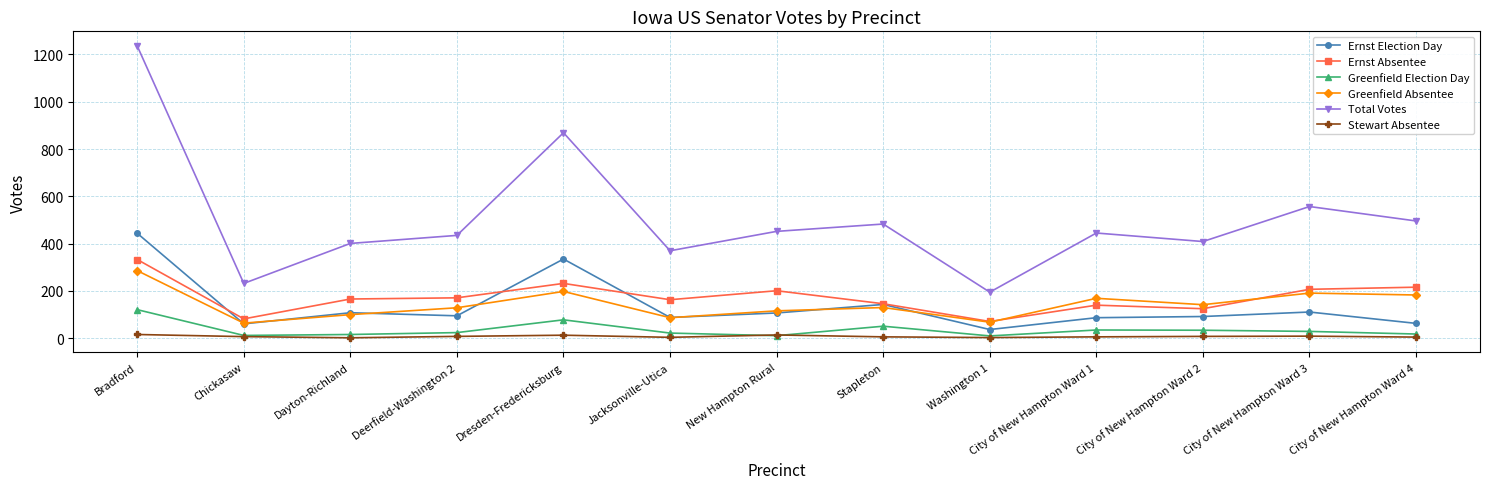

True or false: Greenfield Absentee has a value of 87 at Jacksonville-Utica.

True